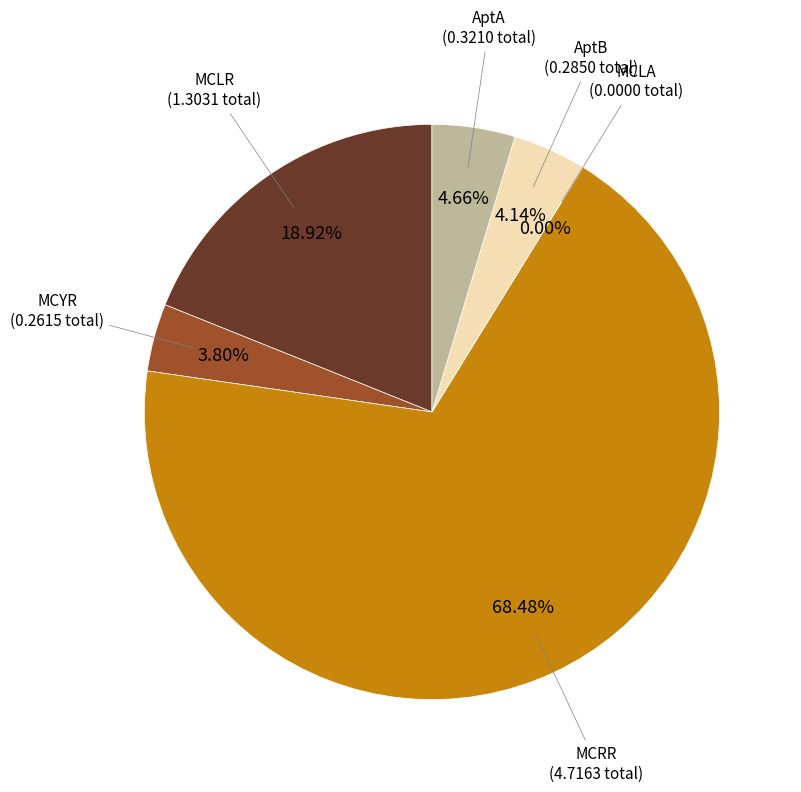

What is the majority slice?

MCRR